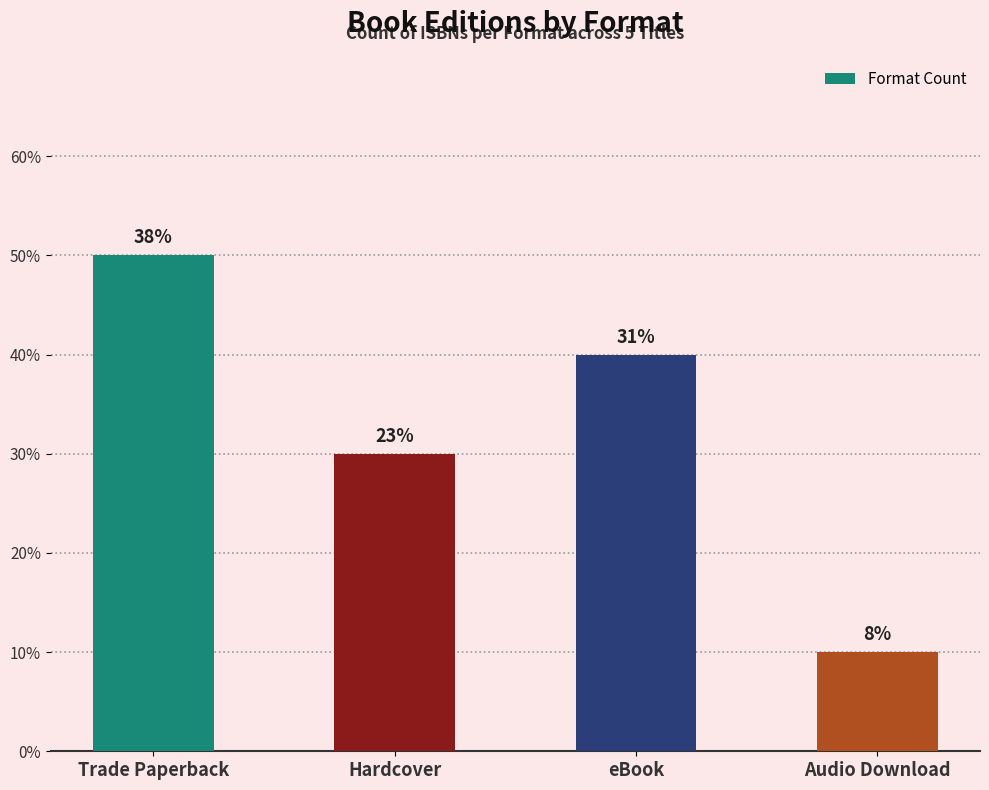

The chart shows a value of 1 at Audio Download. True or false?

True